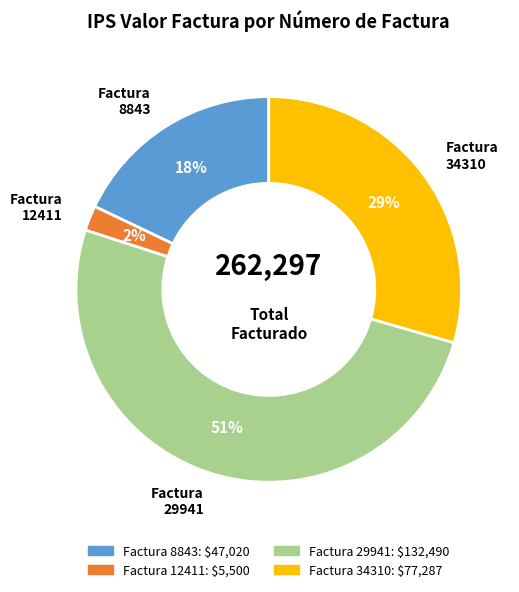

Is there any slice that represents more than half of the pie?

Yes